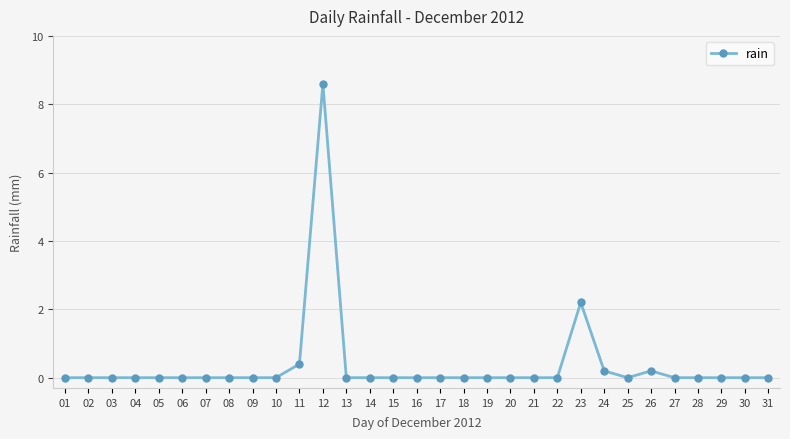

What is the maximum value shown in the chart?

8.6